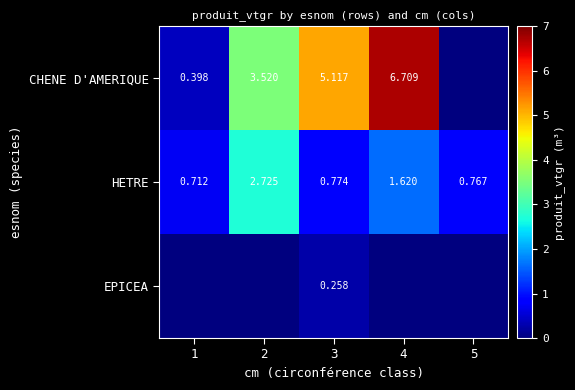

Count the HETRE values in the range 0 to 1.

3